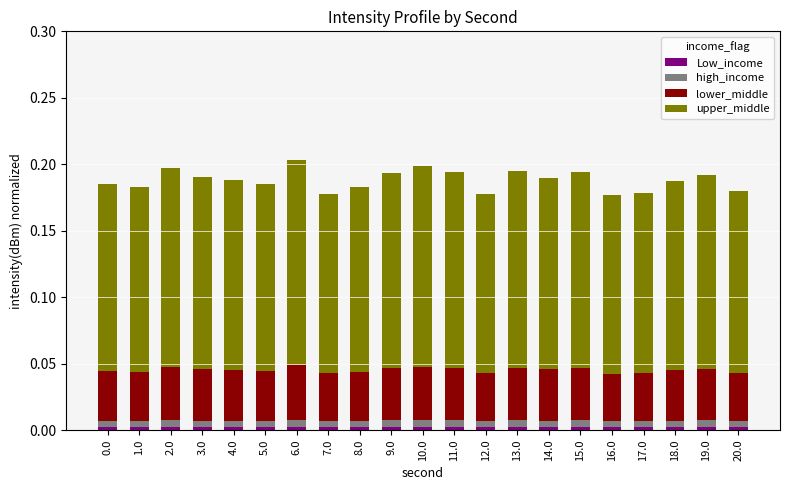

At which category is the sum across all series the highest?

6.0